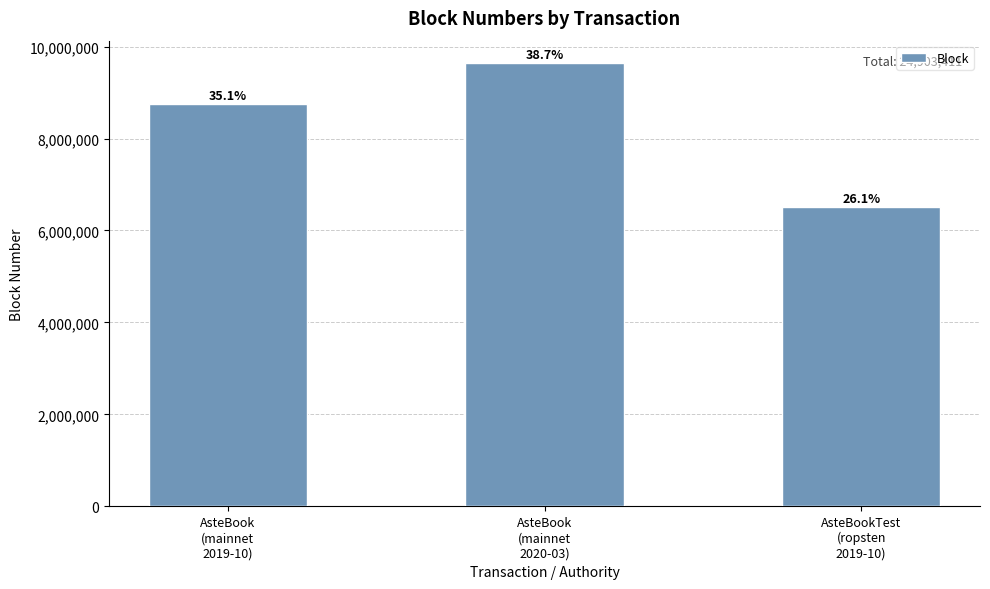

Reading right to left, list all the values displayed in this chart.

6510988	9645310	8747113